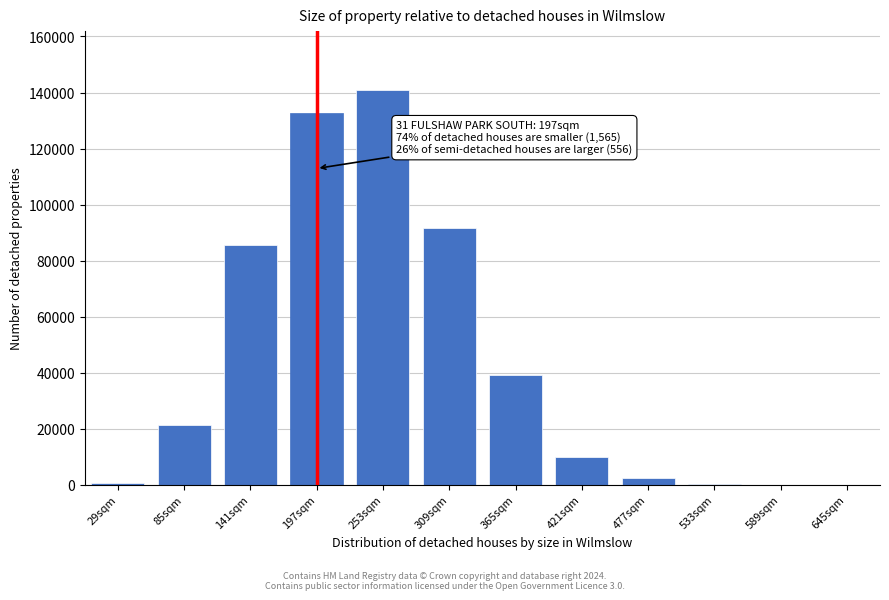

Is it true that the value at 141sqm is 85520?

True